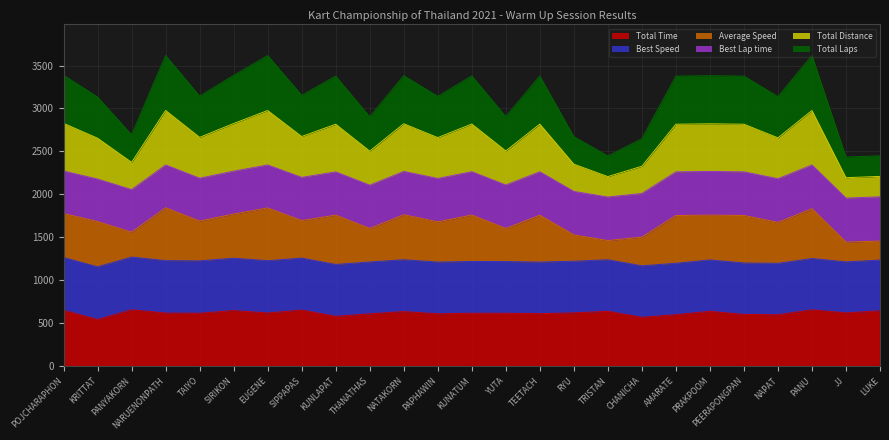

At which category does the chart reach its minimum across all series?

KRITTAT